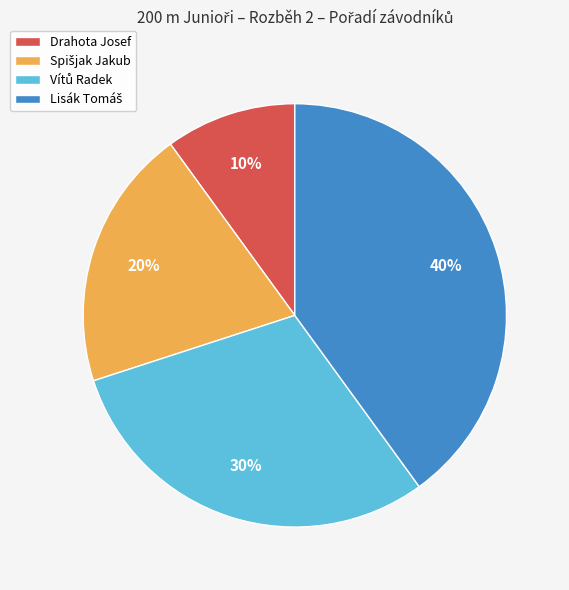

To the nearest percent, what is the difference between the largest and smallest slice percentages?

30%